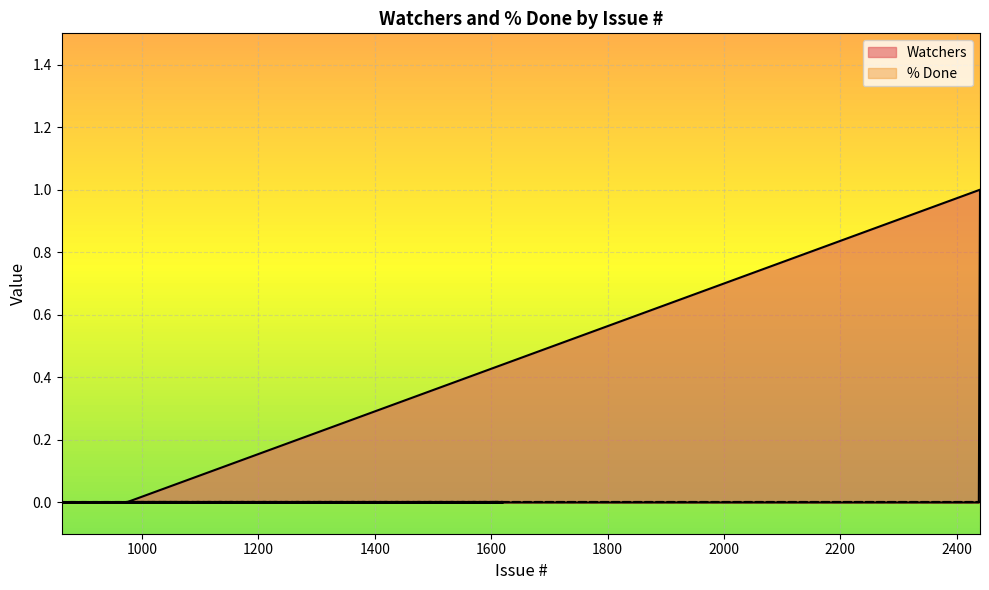

Where is the first local maximum?

2440